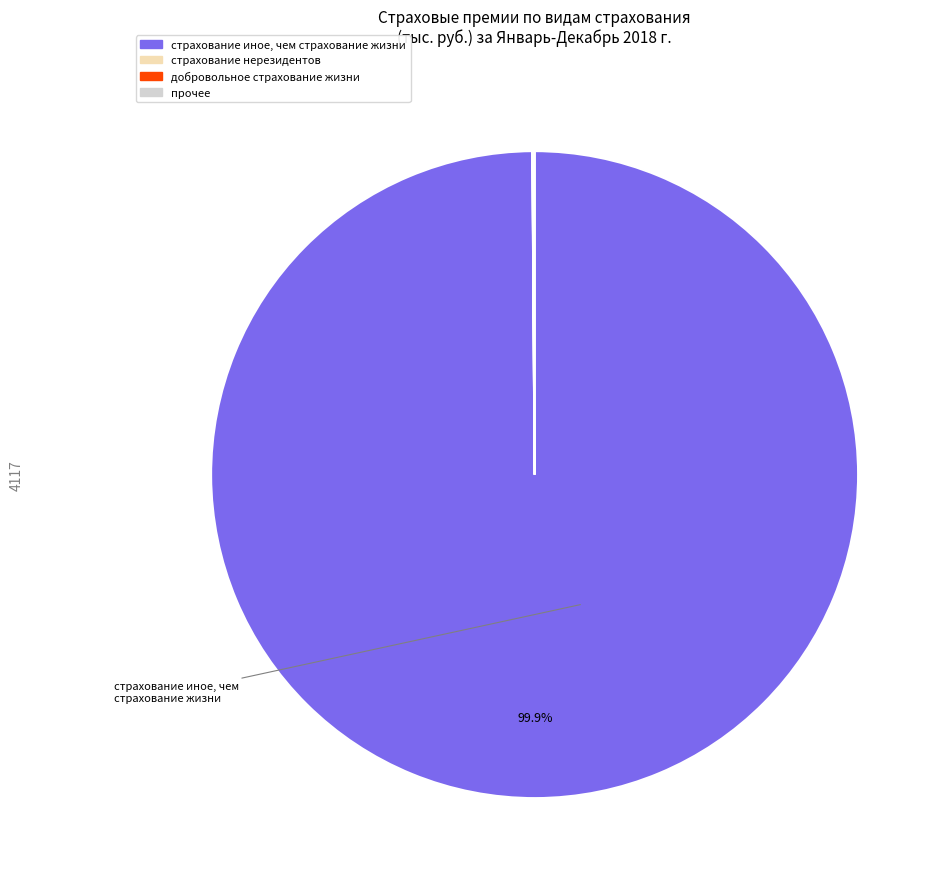

Is there a majority slice in this chart?

Yes